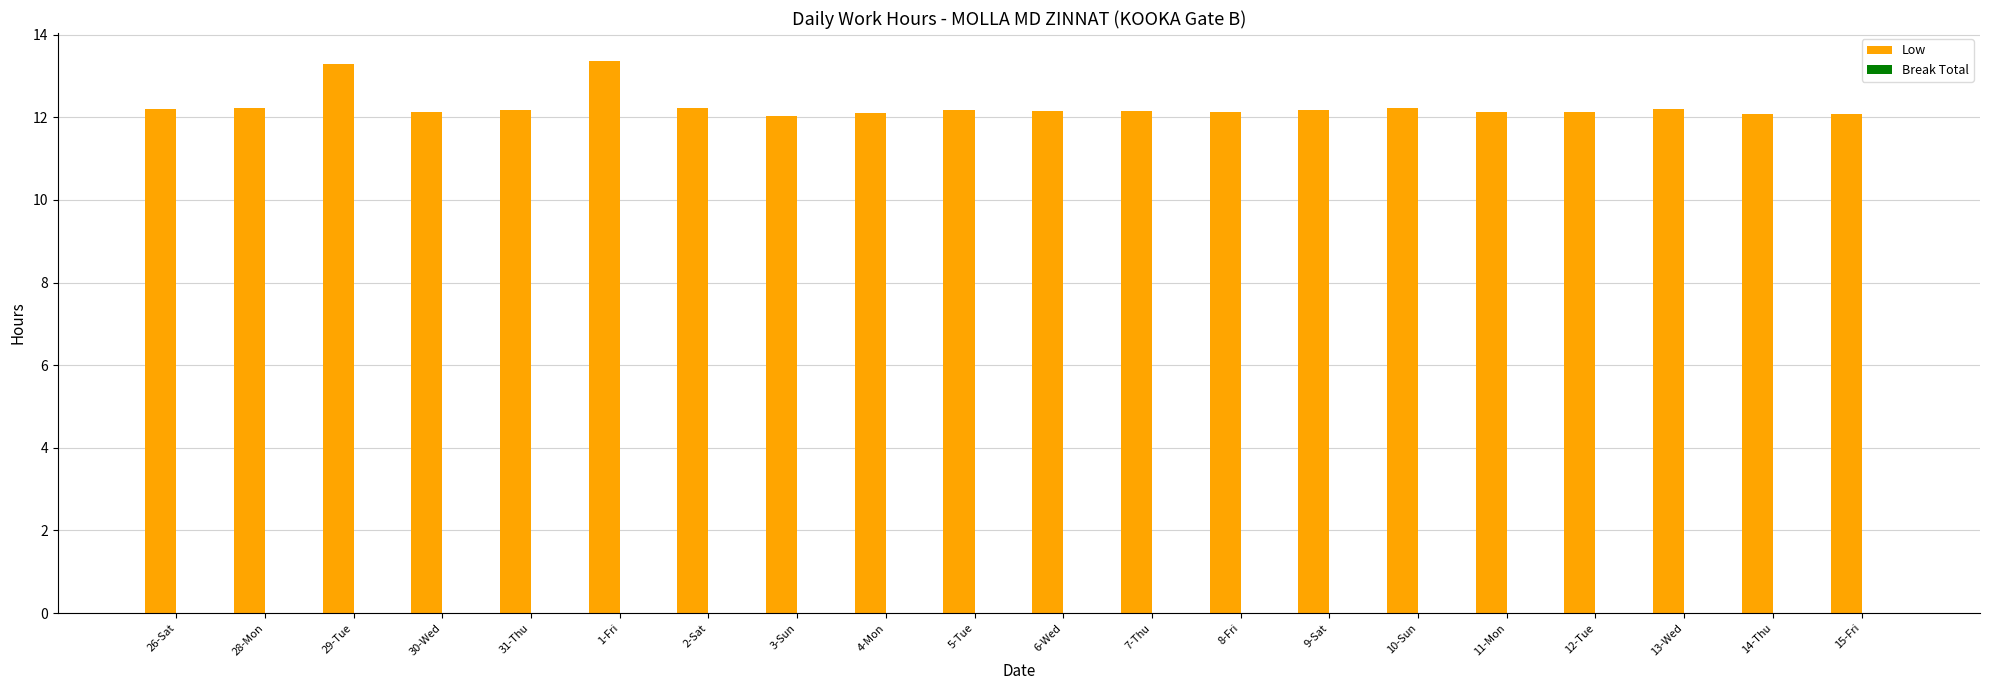

What is the greatest value displayed?

13.4